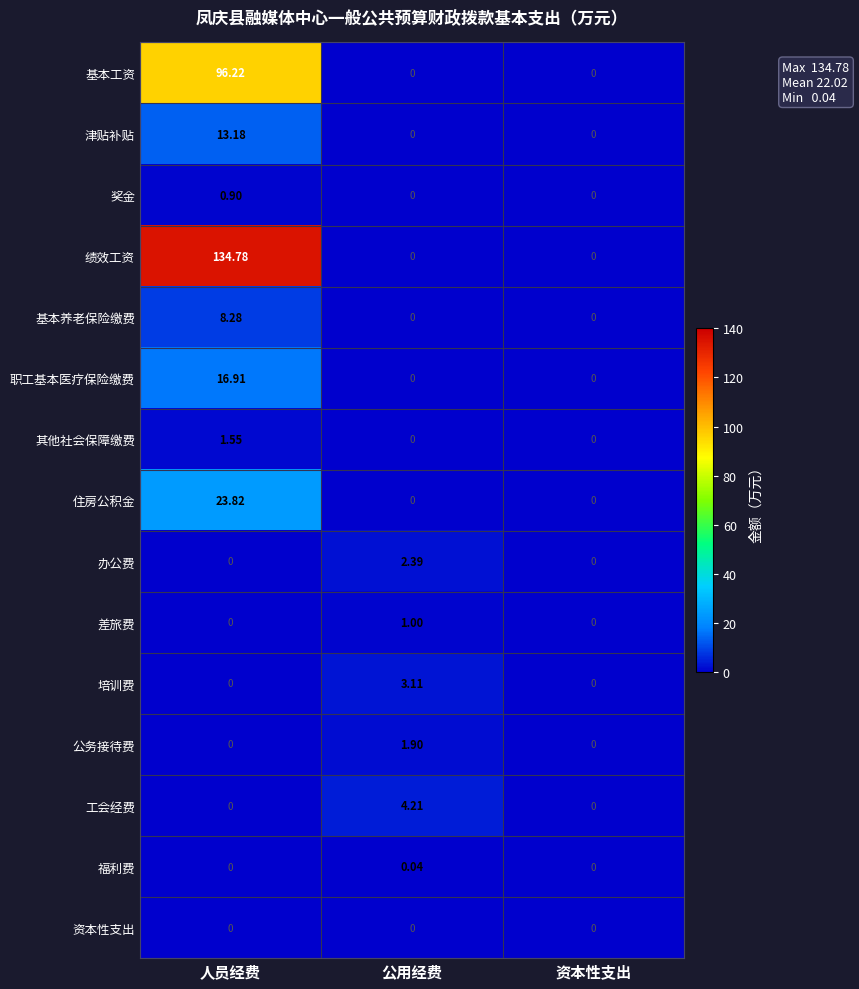

Which series has the largest range (max minus min)?

绩效工资